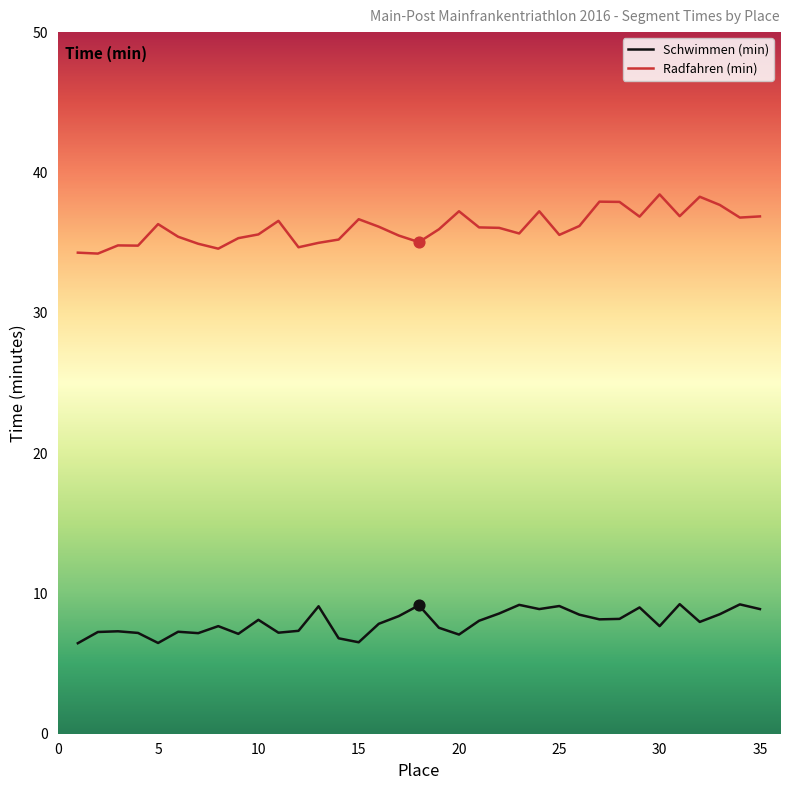

Which series has the largest range (max minus min)?

Radfahren (min)